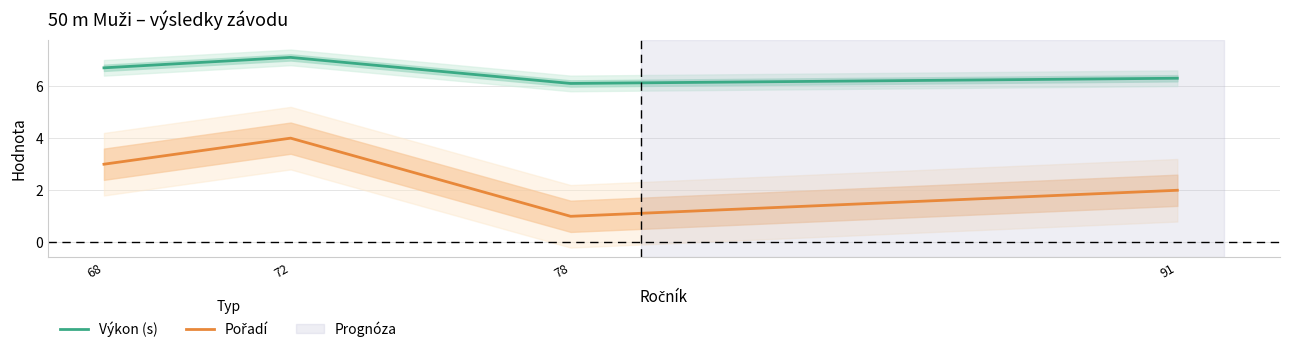

The Pořadí series shows 0.6 at 68. True or false?

False